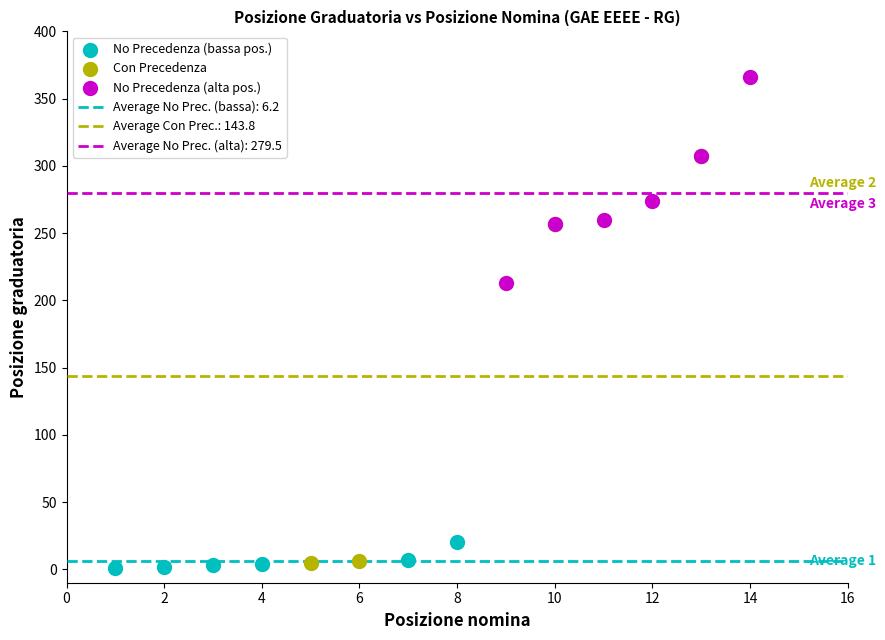

Which series reaches the minimum Y coordinate?

No Precedenza (bassa pos.)